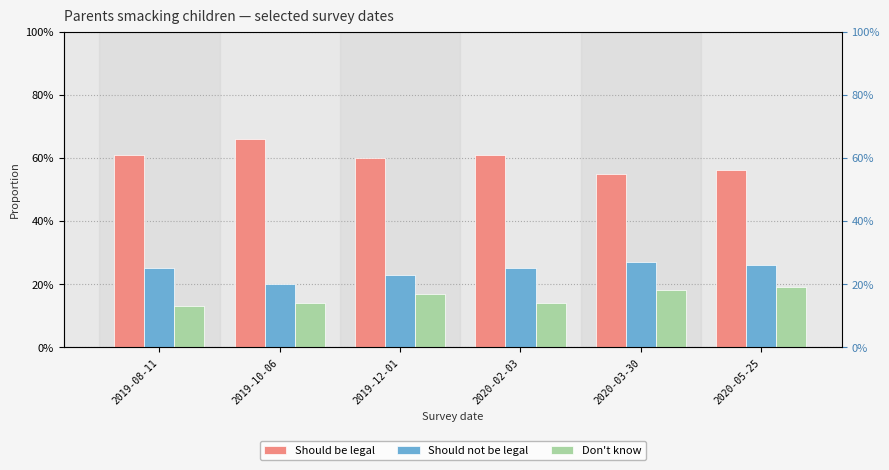

What are all the series names shown in the legend?

Should be legal, Should not be legal, Don't know